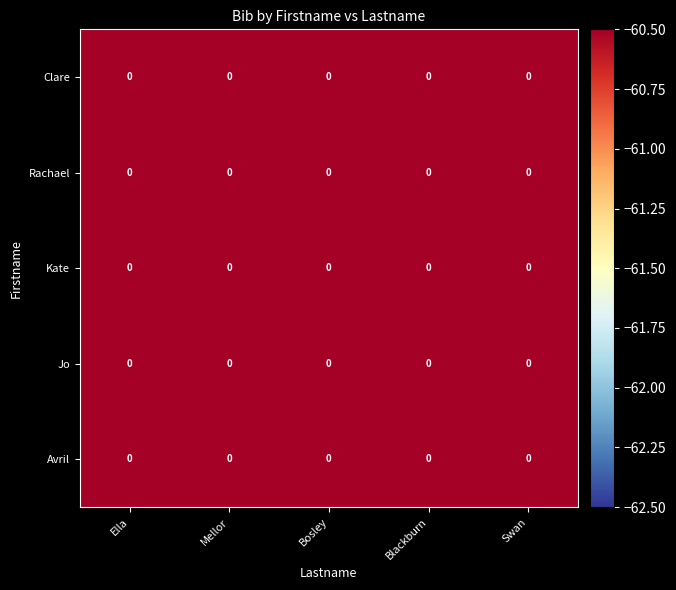

How many series are shown in this chart?

5